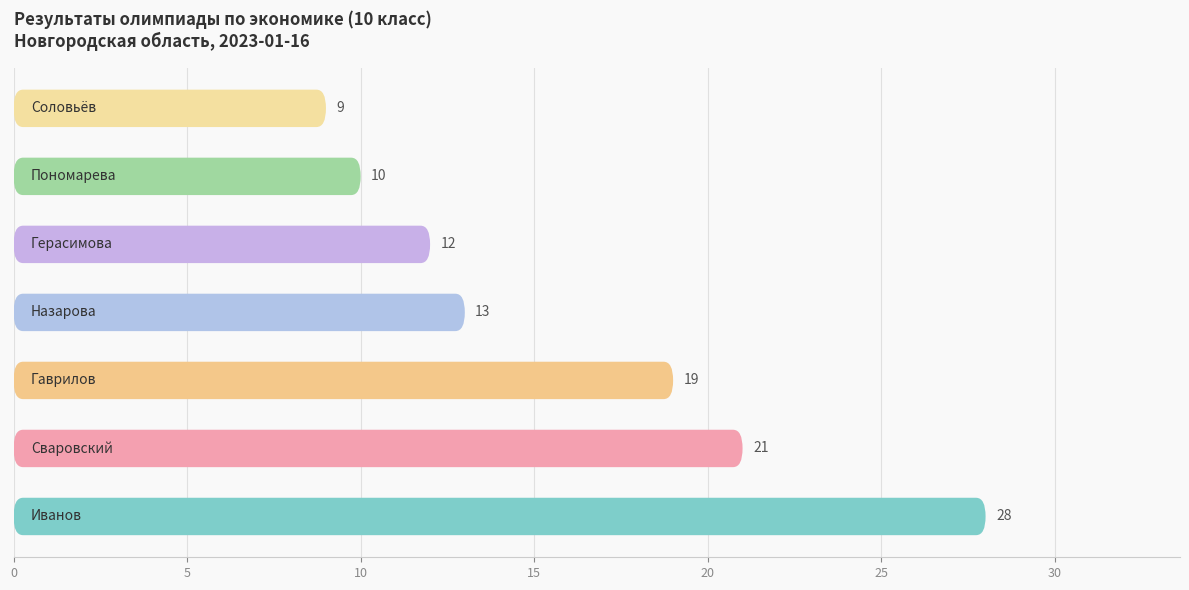

True or false: the data shows 19 at 20.

False